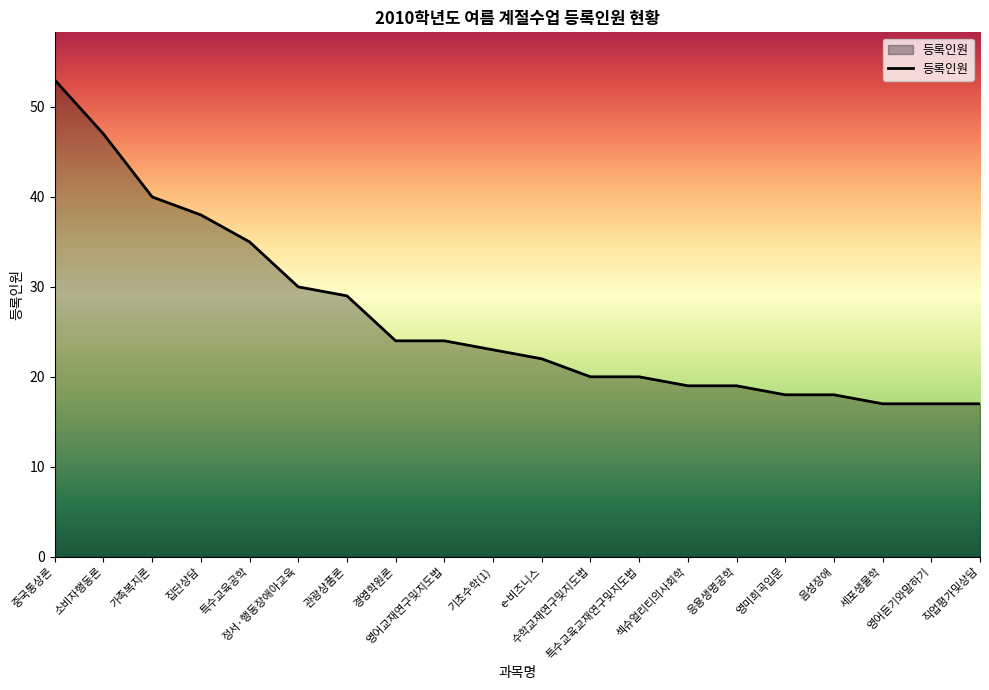

What is the maximum value shown in the chart?

53